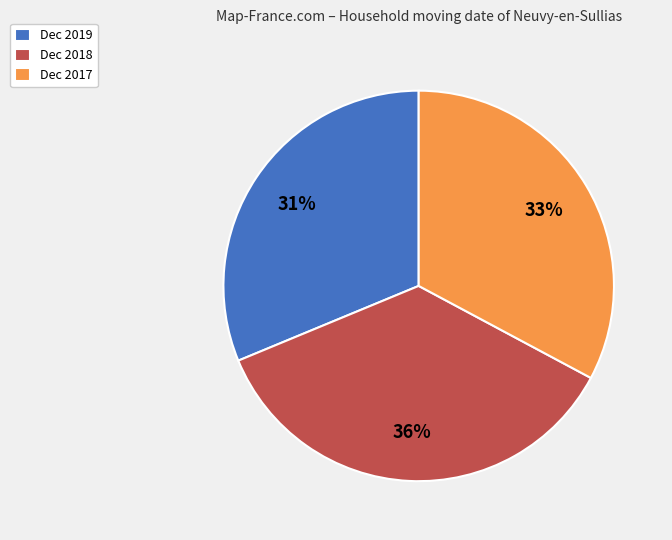

Is it true that Dec 2018 is 36% of the pie?

True